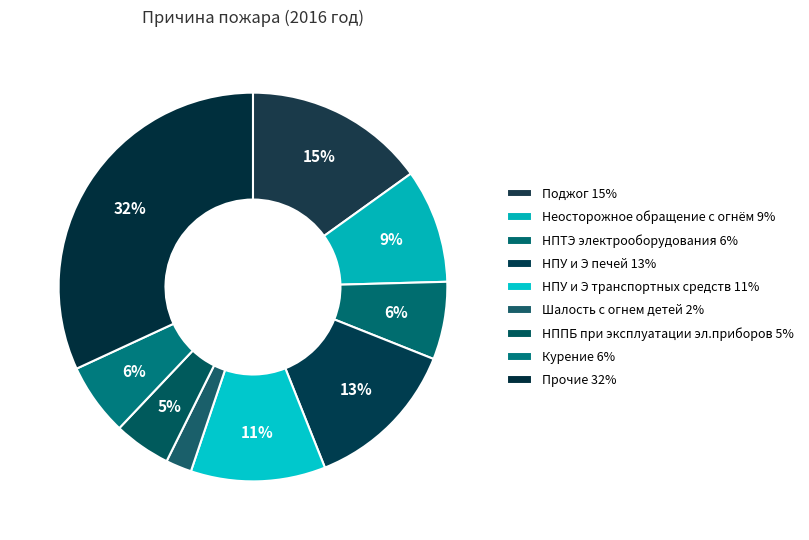

True or false: НПУ и Э транспортных средств accounts for 11% of the total.

True